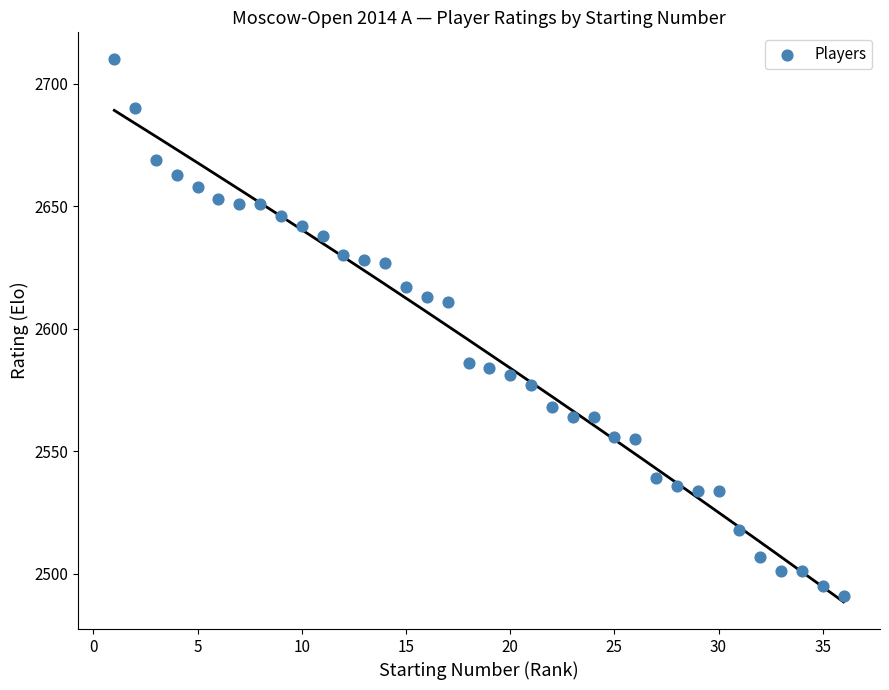

What is the range of Y values (max minus min)?

219